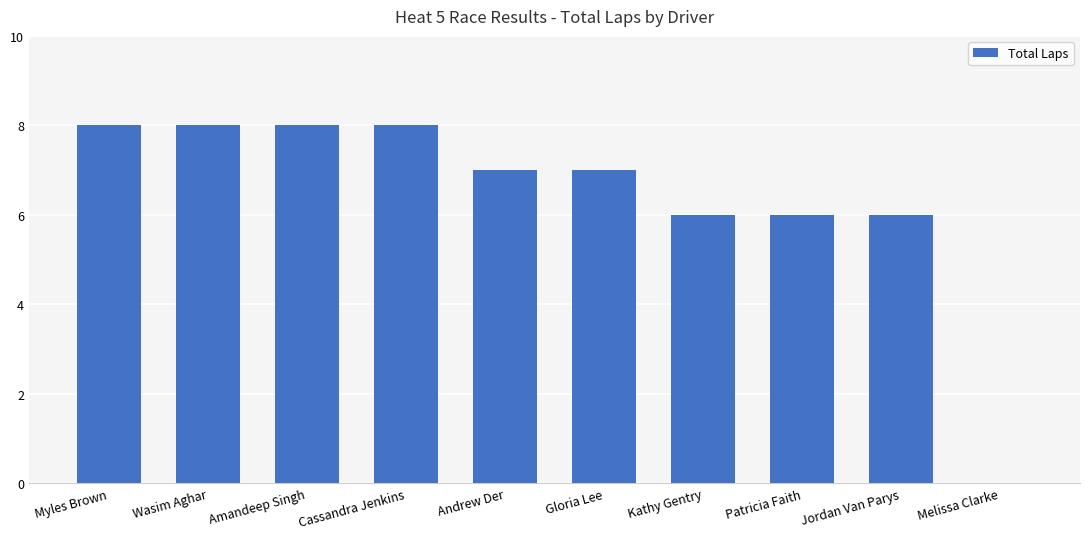

What is the change in value from Gloria Lee to Melissa Clarke?

-7